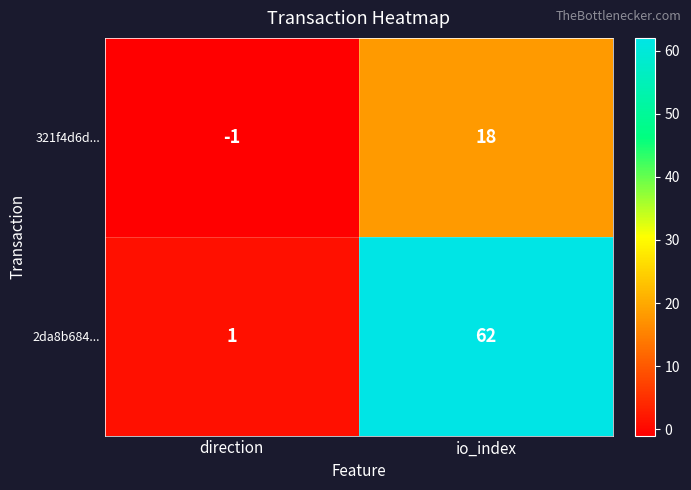

The 321f4d6d... series shows 0 at direction. True or false?

False